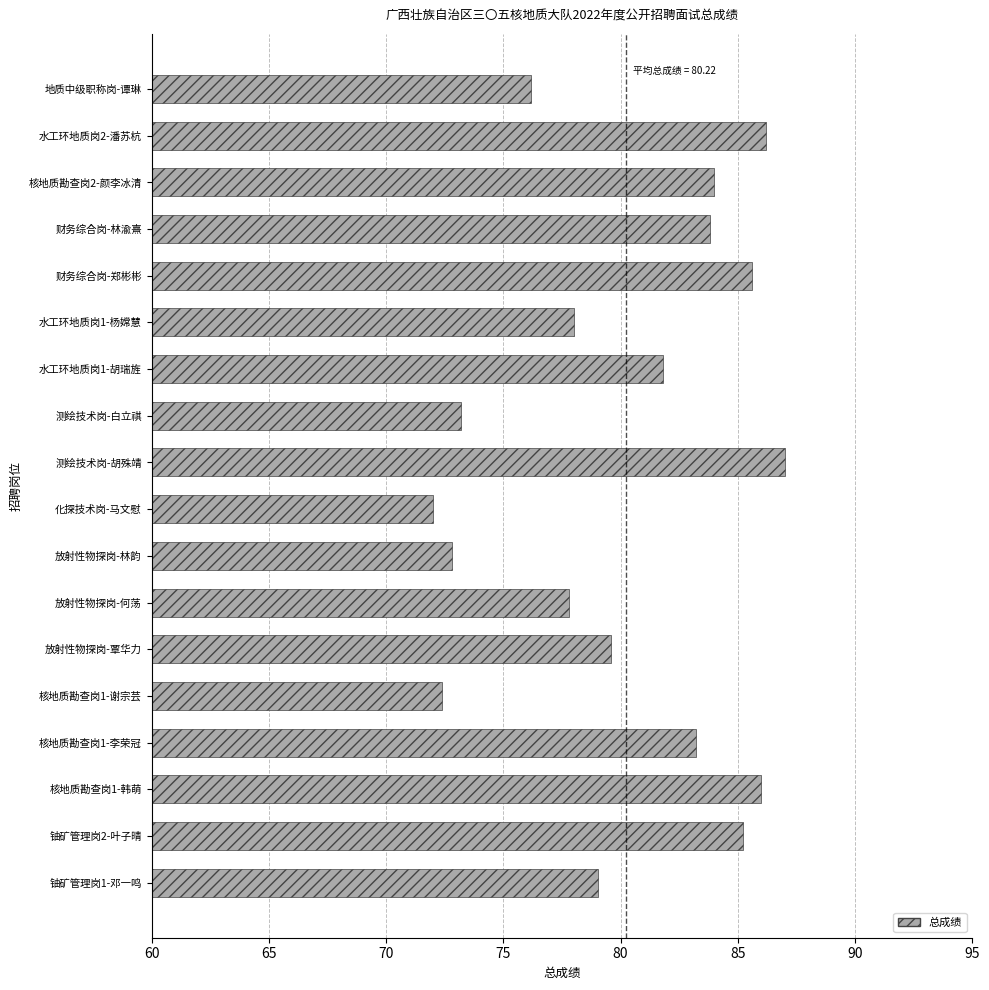

What is the greatest value displayed?

87.0